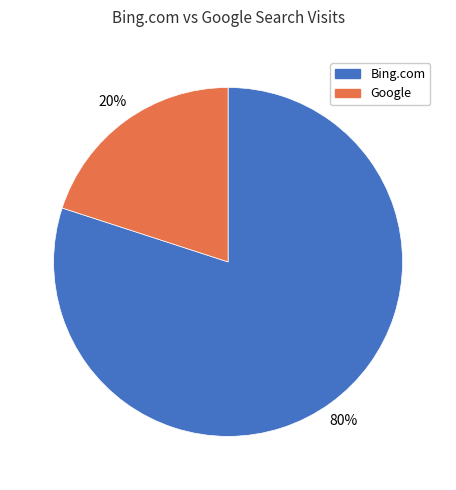

The Google slice represents 20% of the pie. True or false?

True